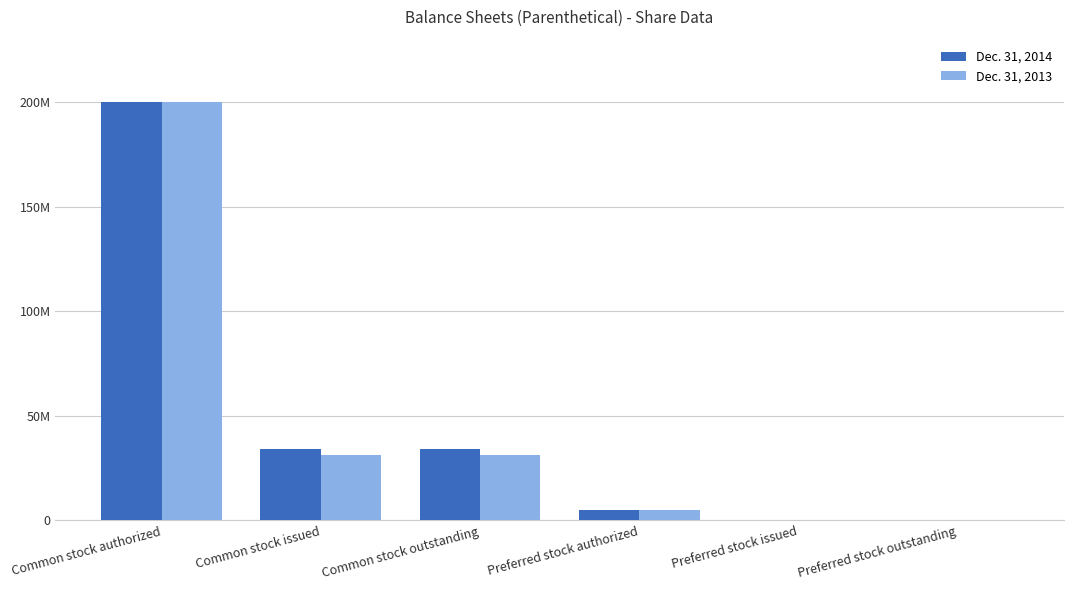

At how many categories does at least one series exceed 137930535?

1